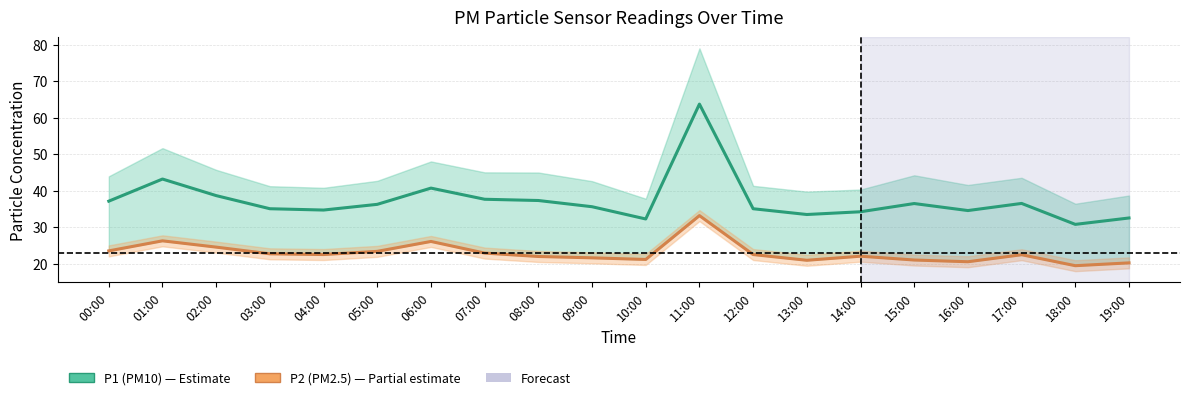

Rank the series by their maximum value, from highest to lowest.

P1, P2